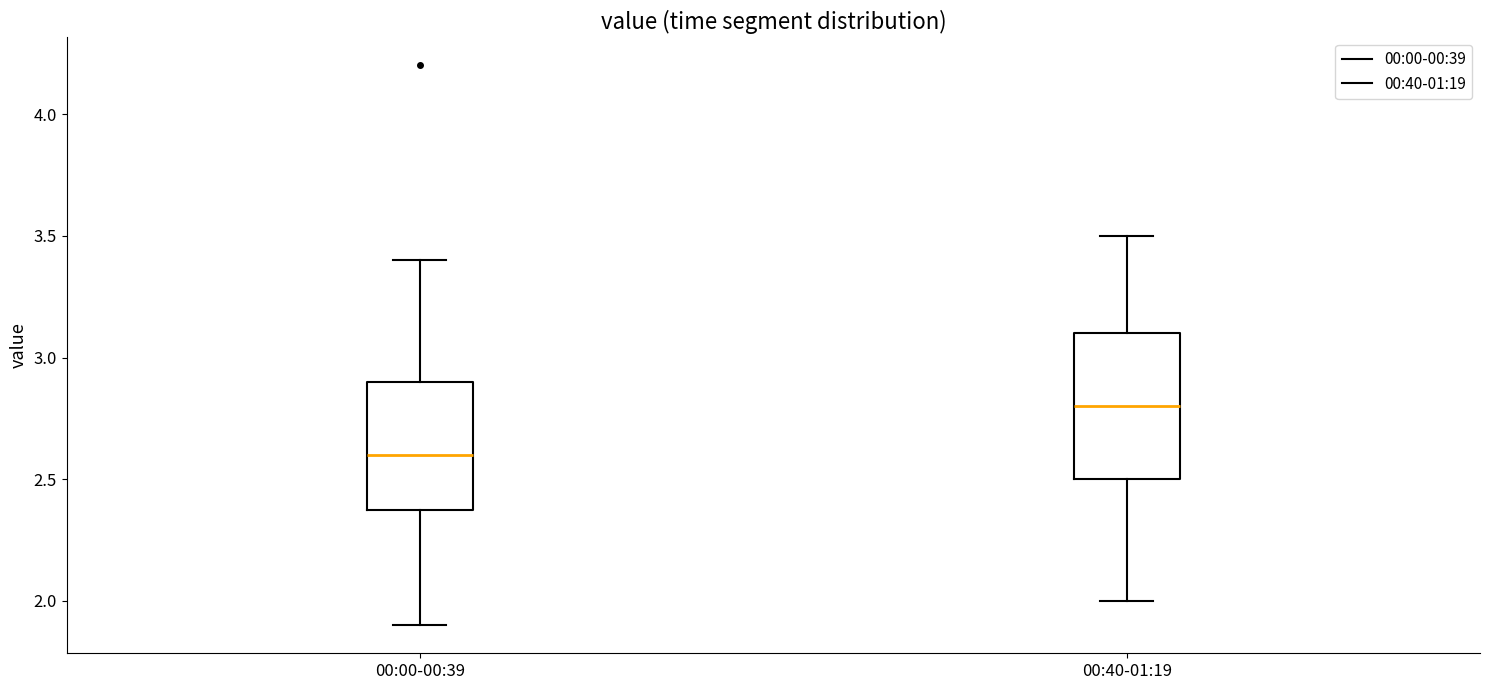

Where is the upper edge of the box for 00:00-00:39 on the y-axis? The values are not printed on the chart, so give them approximately, as read against the axis.

2.9